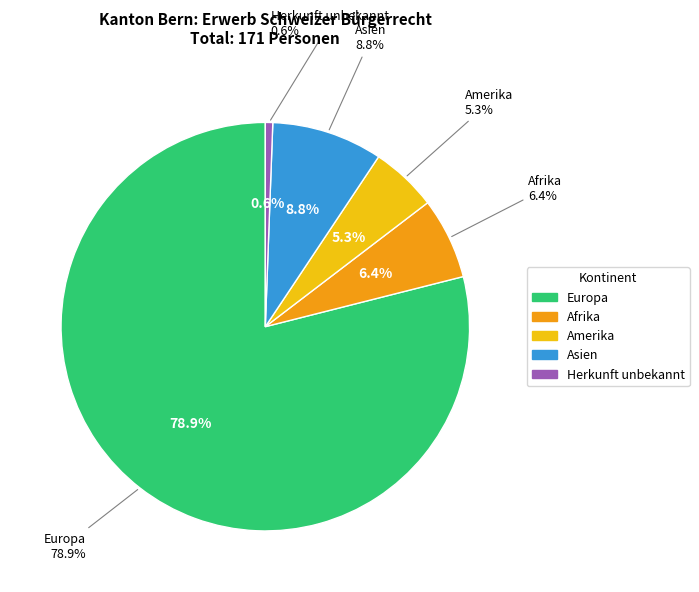

True or false: Europa accounts for 79% of the total.

True